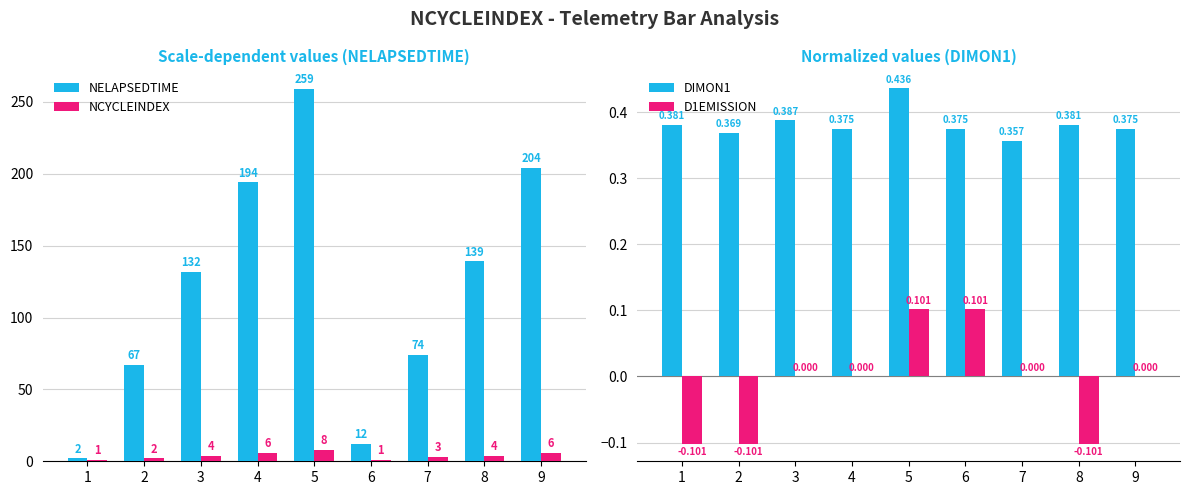

At how many categories does at least one series exceed 209?

1